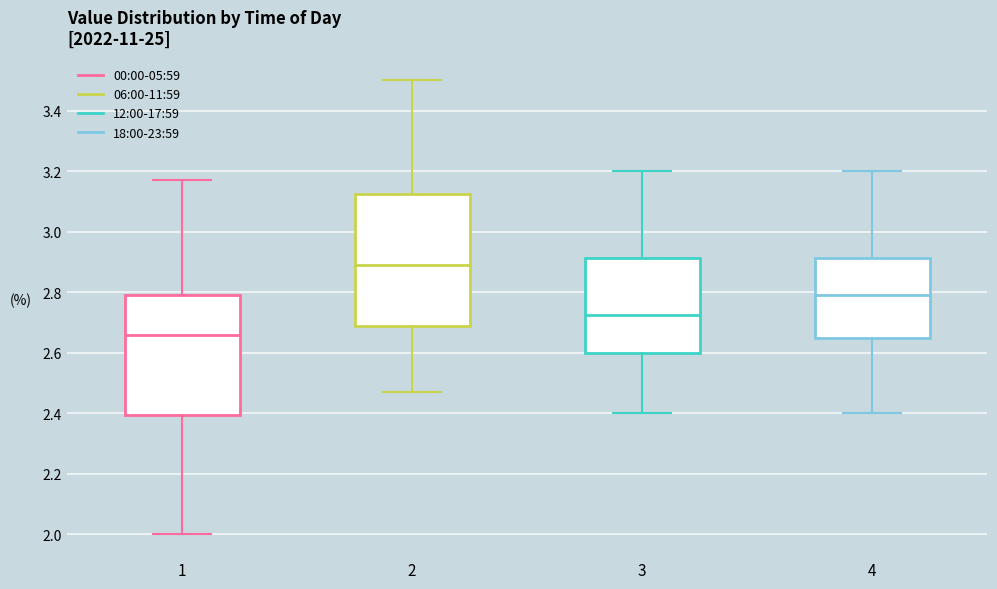

Reading left to right, read every box against the y-axis: the position of its median line, the range the box covers, and the ends of its whiskers. The values are not printed on the chart, so give them approximately, as read against the axis.

1: median 2.66, box 2.40 to 2.80, whiskers 2.00 to 3.18
2: median 2.90, box 2.68 to 3.12, whiskers 2.48 to 3.50
3: median 2.72, box 2.60 to 2.92, whiskers 2.40 to 3.20
4: median 2.80, box 2.66 to 2.92, whiskers 2.40 to 3.20